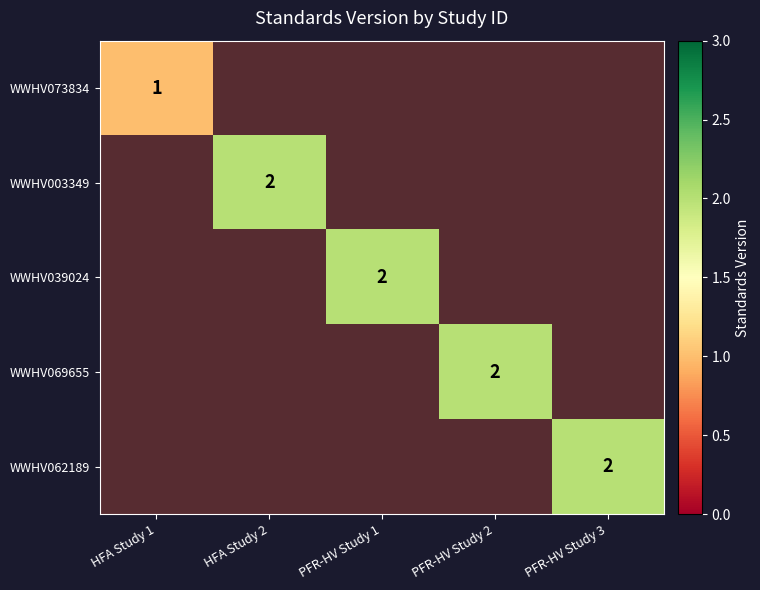

What is the sum of all WWHV039024 values?

2